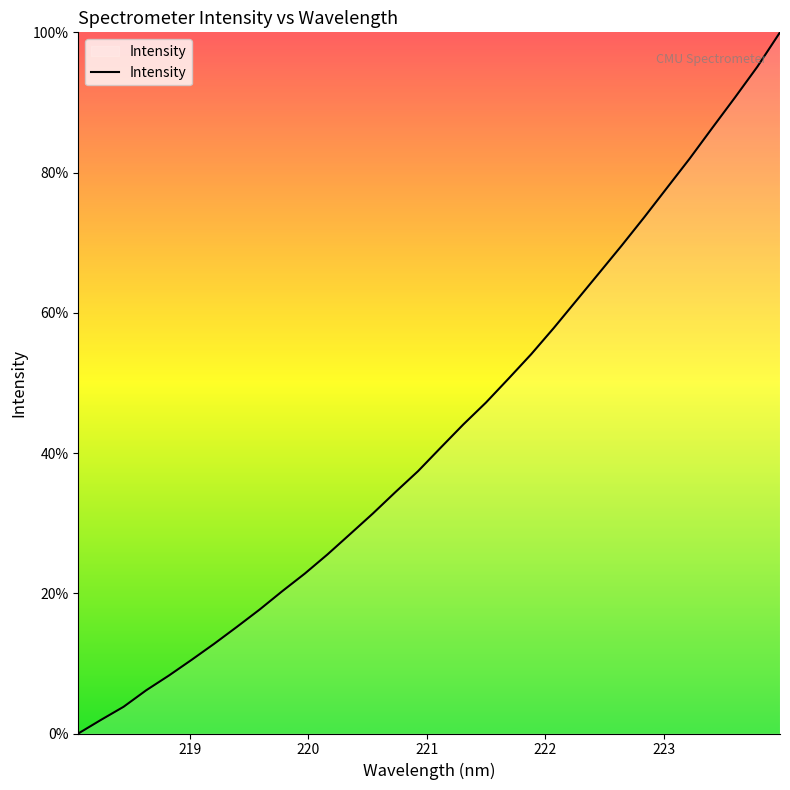

What is the greatest value displayed?

100.0